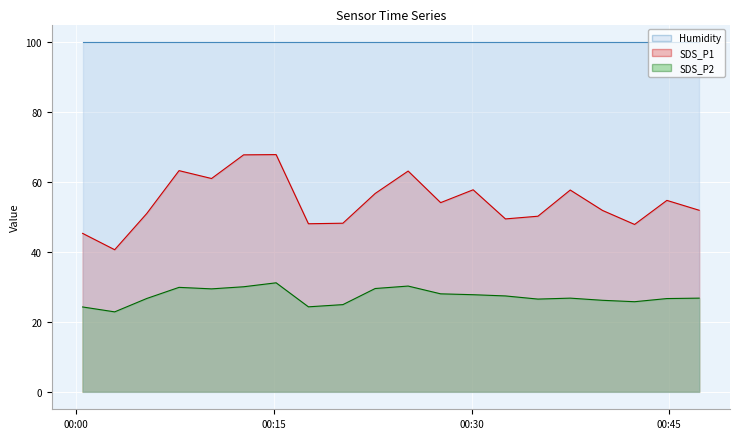

Which category has the highest value in the SDS_P1 series?

2021/01/09 00:15:10